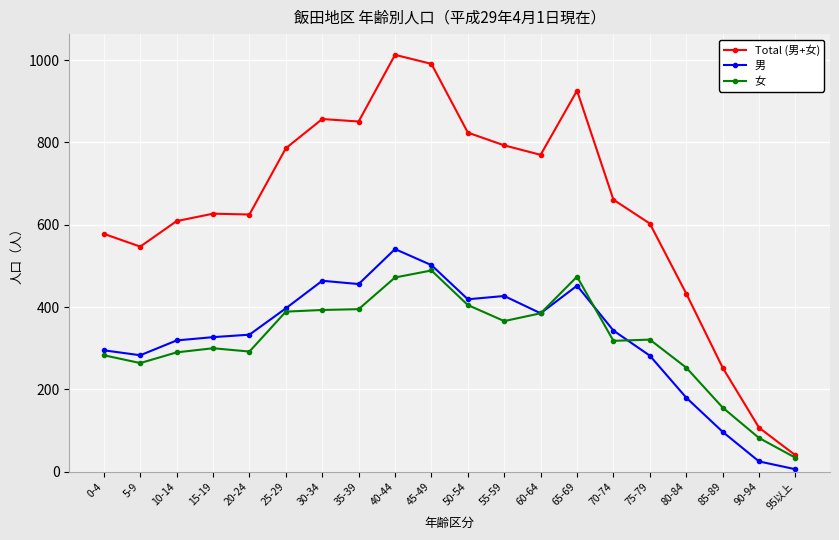

In 男, how many points are higher than both neighbors (excluding endpoints)?

4